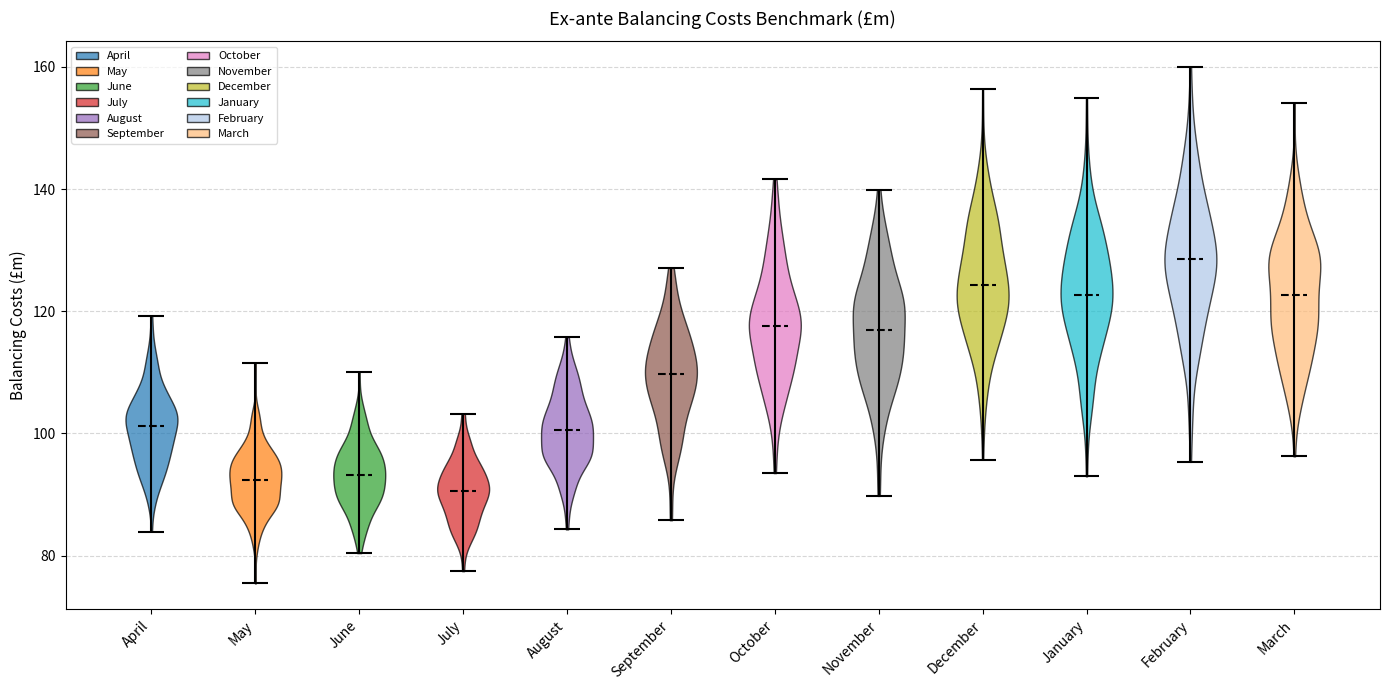

What is the highest point the violin for July reaches on the y-axis? The values are not printed on the chart, so give them approximately, as read against the axis.

104